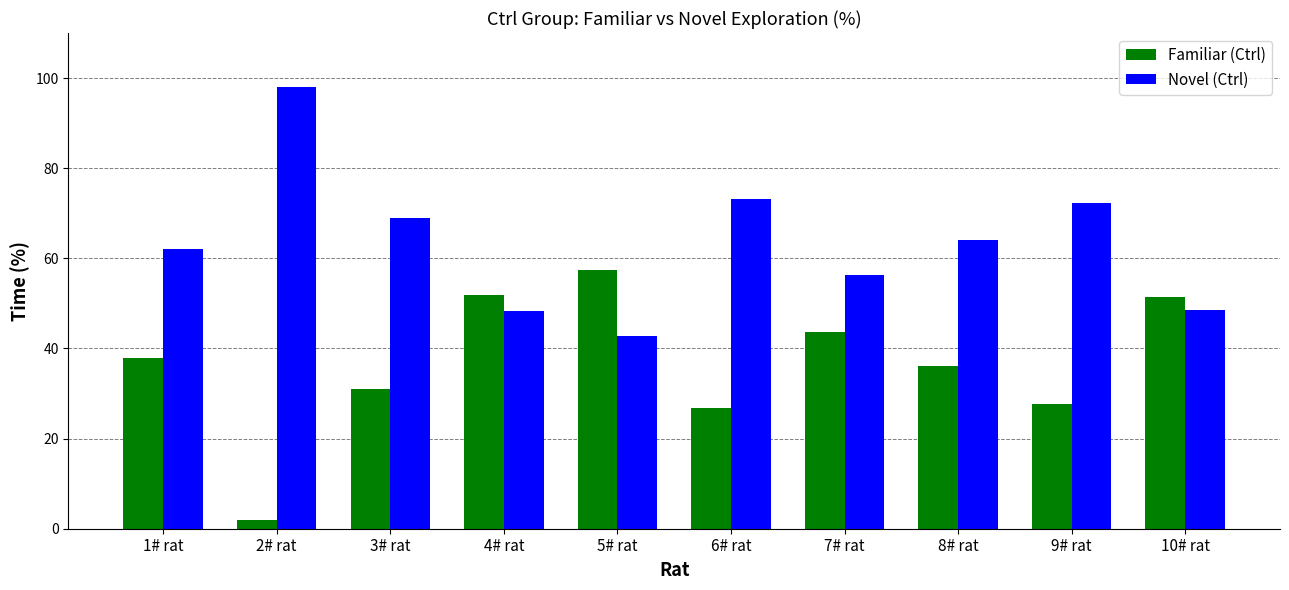

What is the spread (max minus min) of values at 8# rat?

28.0